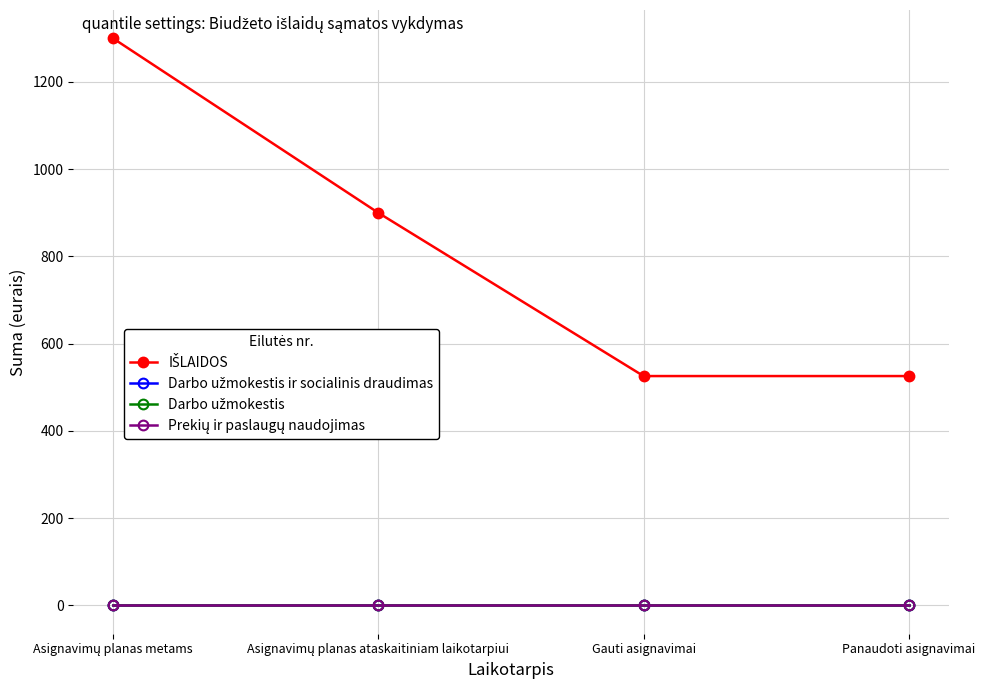

Is this an area chart (filled region under the line)?

No